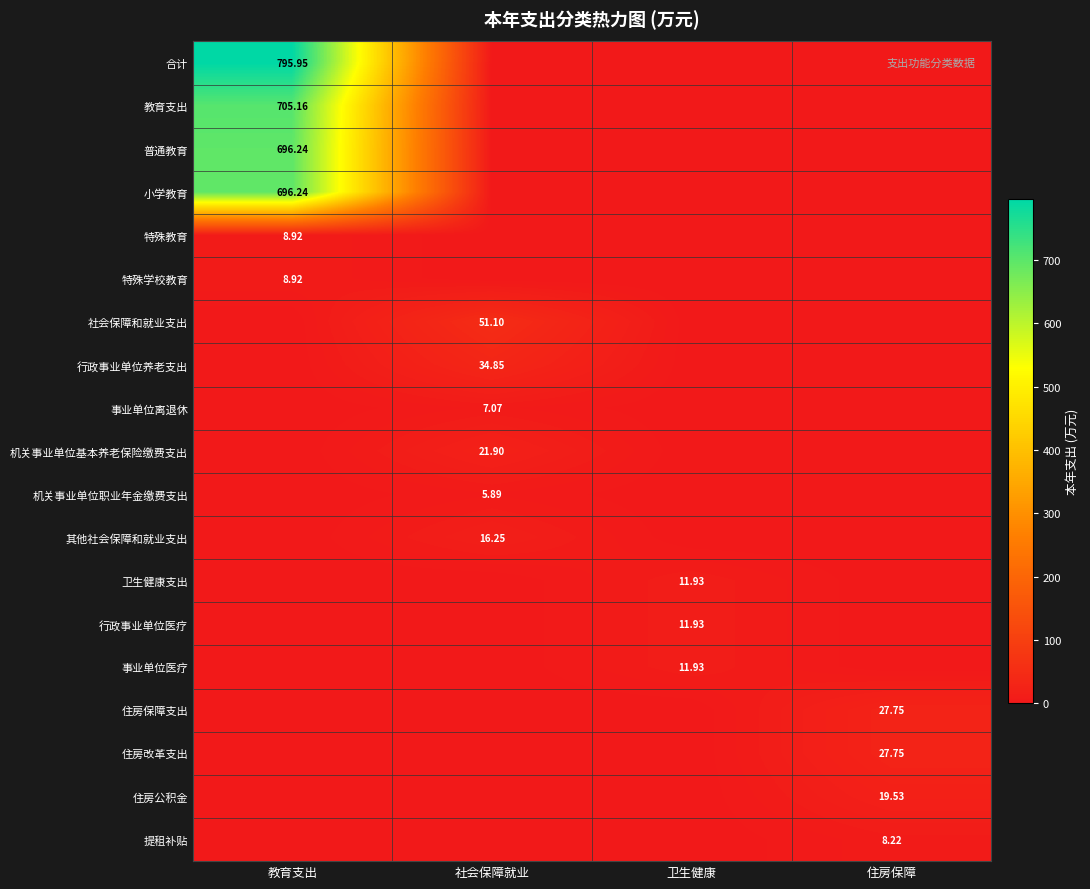

Rank the series at 教育支出 from lowest to highest value.

社会保障和就业支出, 行政事业单位养老支出, 事业单位离退休, 机关事业单位基本养老保险缴费支出, 机关事业单位职业年金缴费支出, 其他社会保障和就业支出, 卫生健康支出, 行政事业单位医疗, 事业单位医疗, 住房保障支出, 住房改革支出, 住房公积金, 提租补贴, 特殊教育, 特殊学校教育, 普通教育, 小学教育, 教育支出, 合计